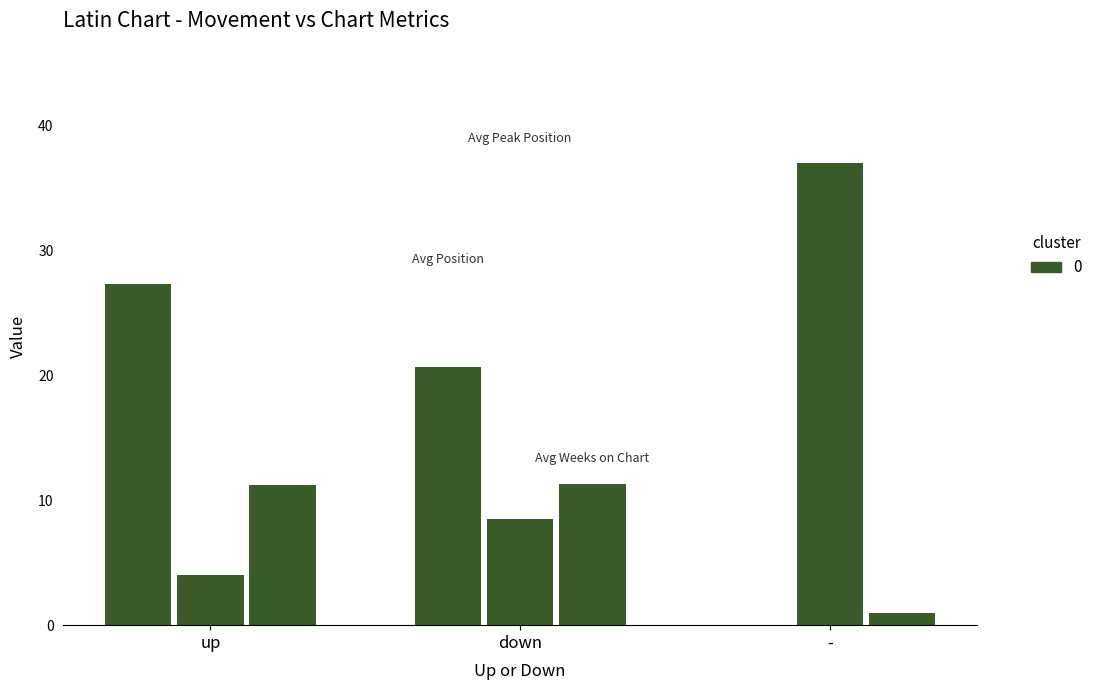

The Avg Position series shows 9.0 at -. True or false?

False